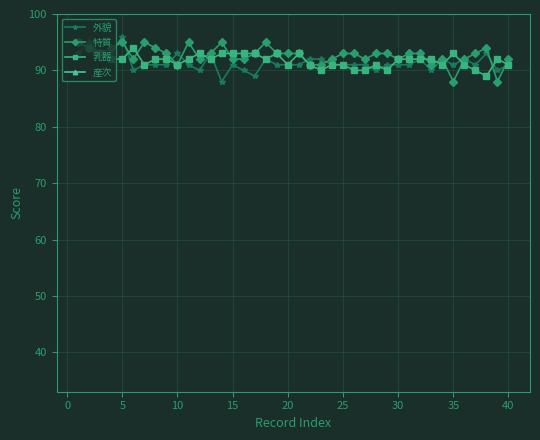

What is the maximum value for 乳器?

95